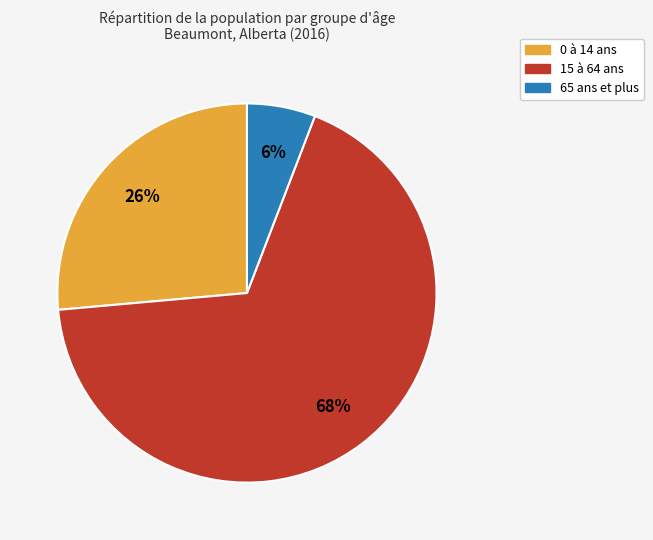

Which slice is the largest?

15 à 64 ans